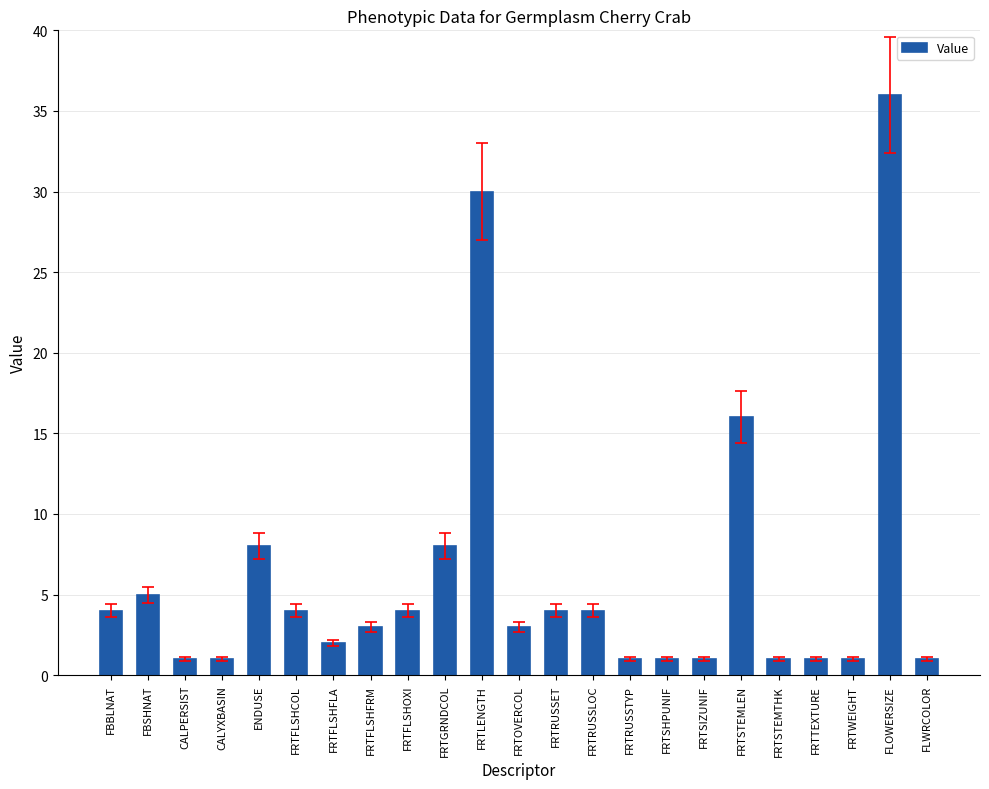

What is the difference between the maximum and minimum values?

35